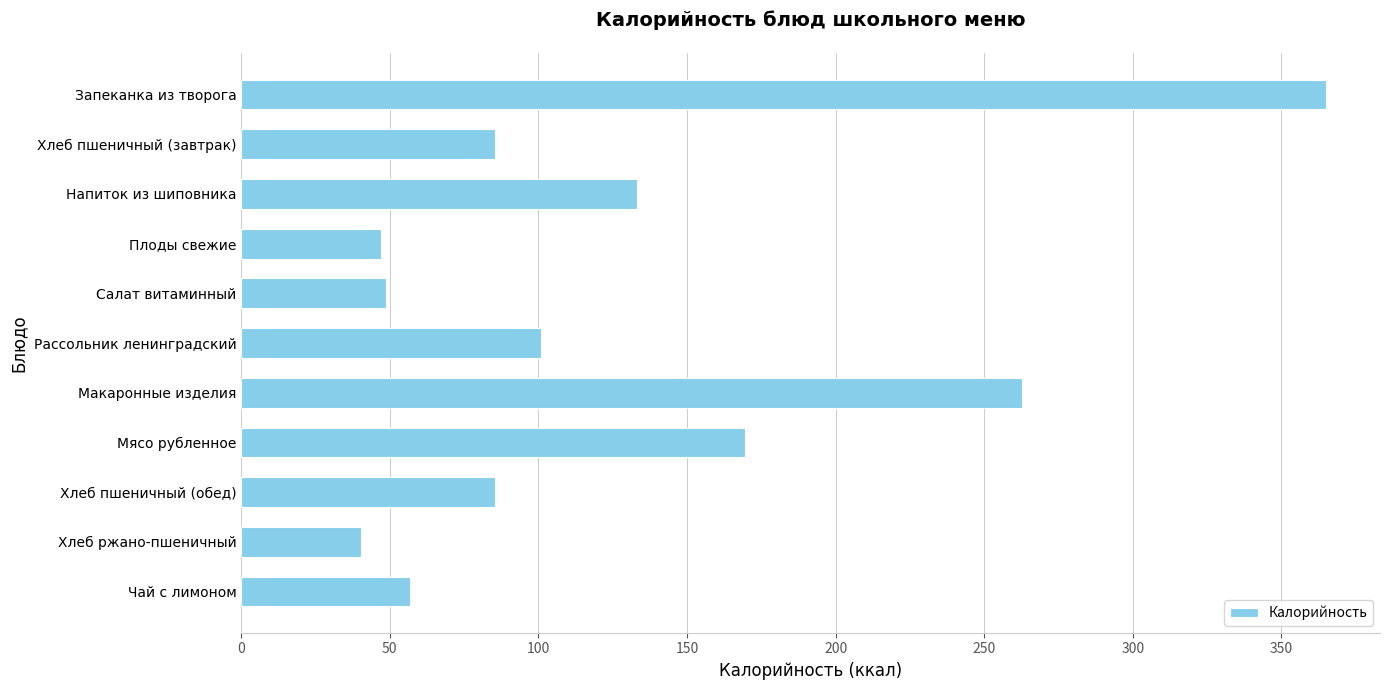

What is the label of the 4th bar from the bottom?

Мясо рубленное